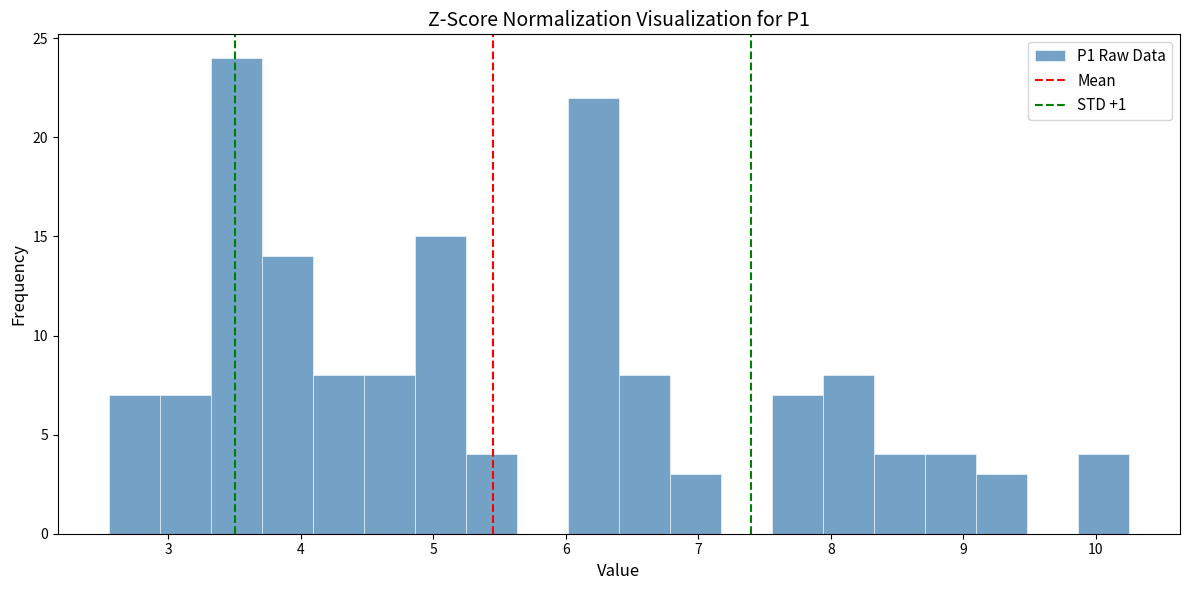

Read against the x-axis, roughly where is the centre of the tallest bar?

3.5